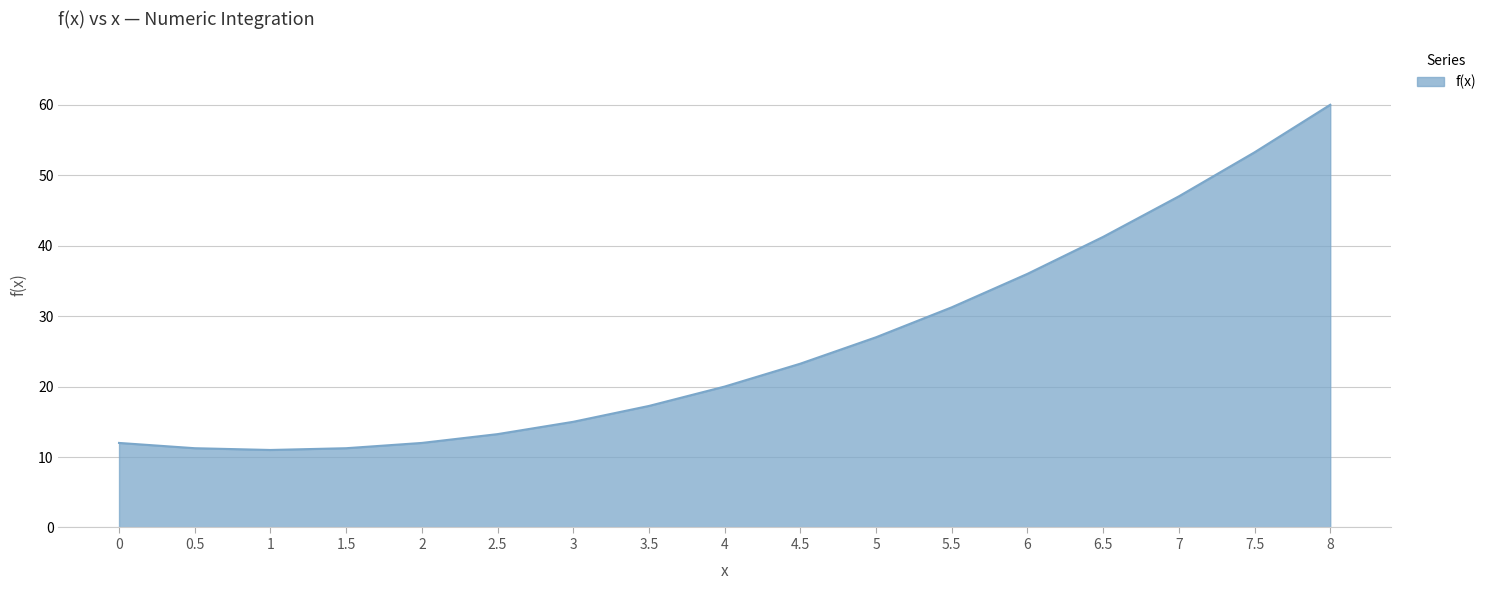

How many series are shown in this chart?

1